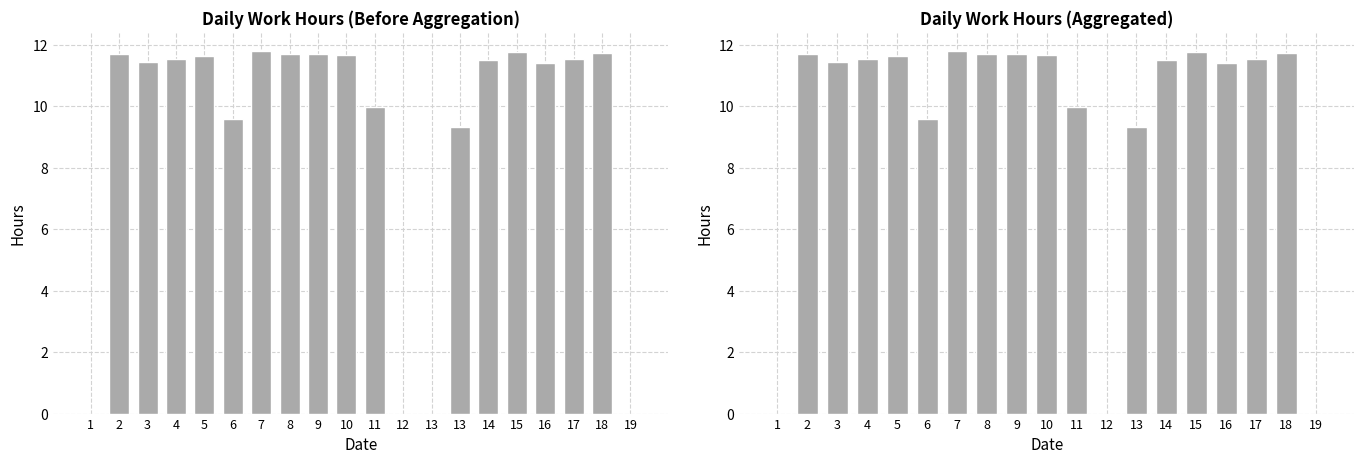

How many data points are above 11?

13